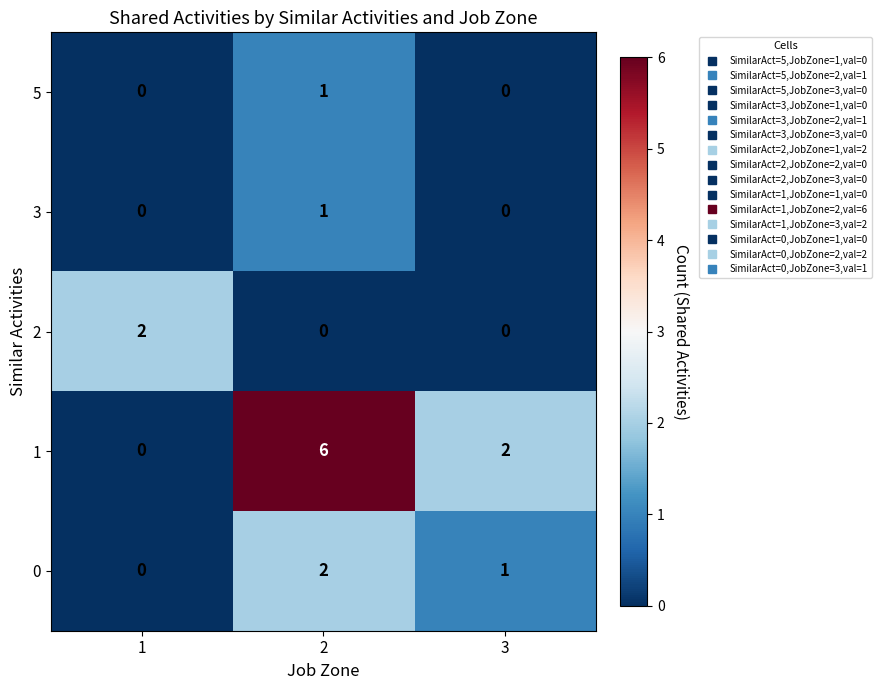

Reading left to right, extract all data points from this chart.

5: 1=0	2=1	3=0
3: 1=0	2=1	3=0
2: 1=2	2=0	3=0
1: 1=0	2=6	3=2
0: 1=0	2=2	3=1